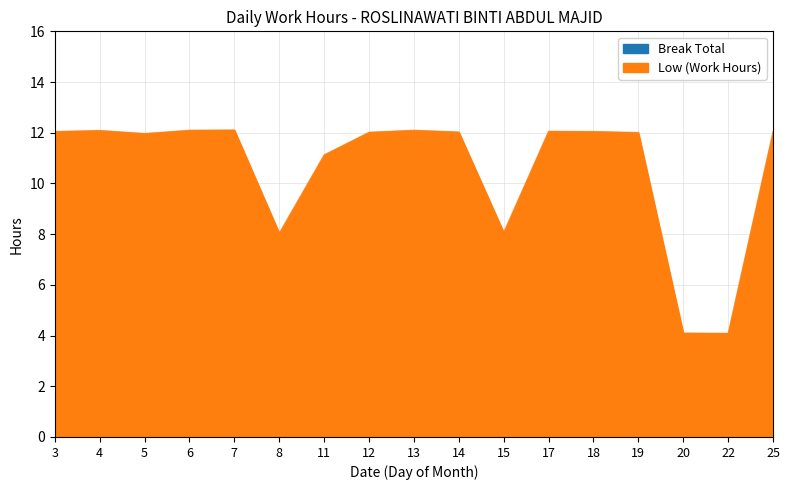

Which has a higher value, 17 or 13?

13